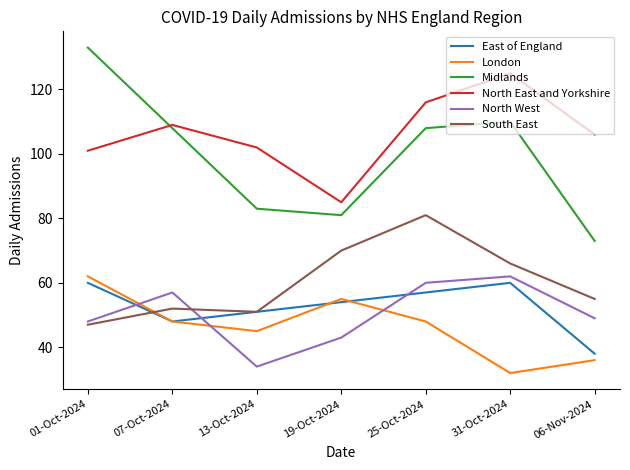

Reading left to right, extract all data points from this chart.

East of England: 60	48	51	54	57	60	38
London: 62	48	45	55	48	32	36
Midlands: 133	108	83	81	108	110	73
North East and Yorkshire: 101	109	102	85	116	125	106
North West: 48	57	34	43	60	62	49
South East: 47	52	51	70	81	66	55